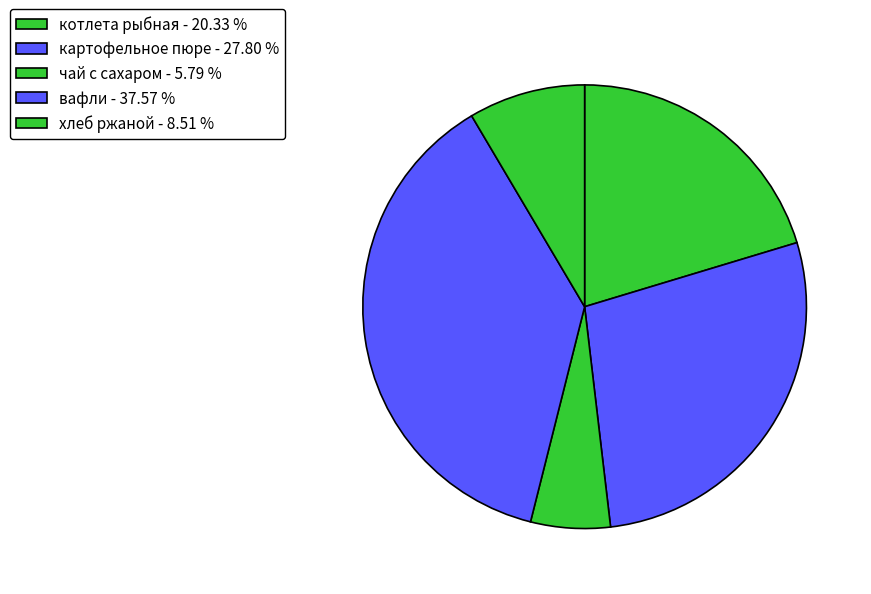

What percentage is the вафли slice, to the nearest percent?

38%